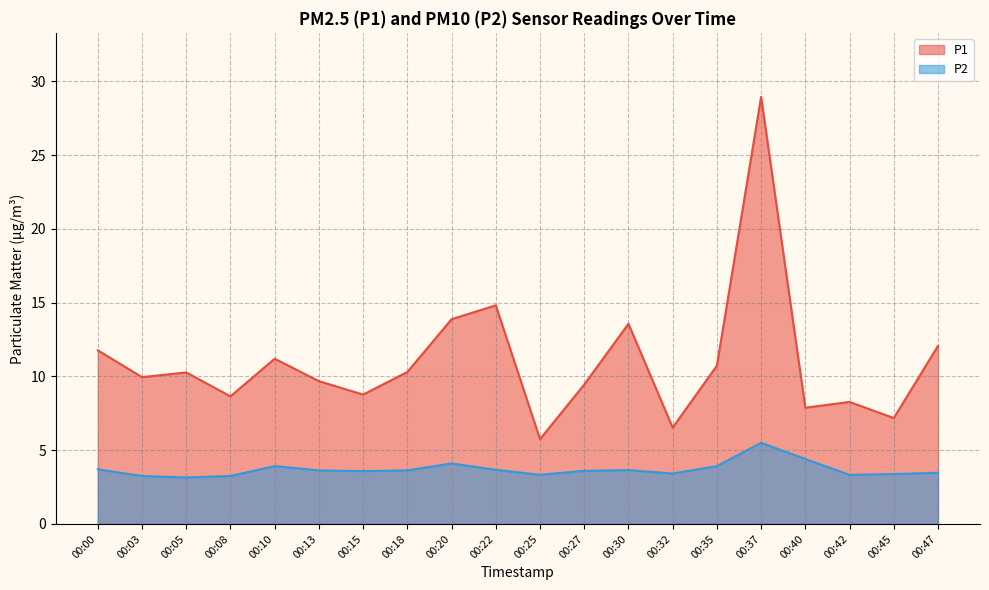

Reading left to right, what are all the values shown in this chart?

P1: 11.8	9.9	10.3	8.7	11.2	9.7	8.8	10.3	13.9	14.8	5.8	9.4	13.6	6.5	10.7	28.9	7.9	8.3	7.2	12.1
P2: 3.7	3.2	3.1	3.2	3.9	3.6	3.6	3.6	4.1	3.7	3.3	3.6	3.6	3.4	3.9	5.5	4.4	3.3	3.4	3.5